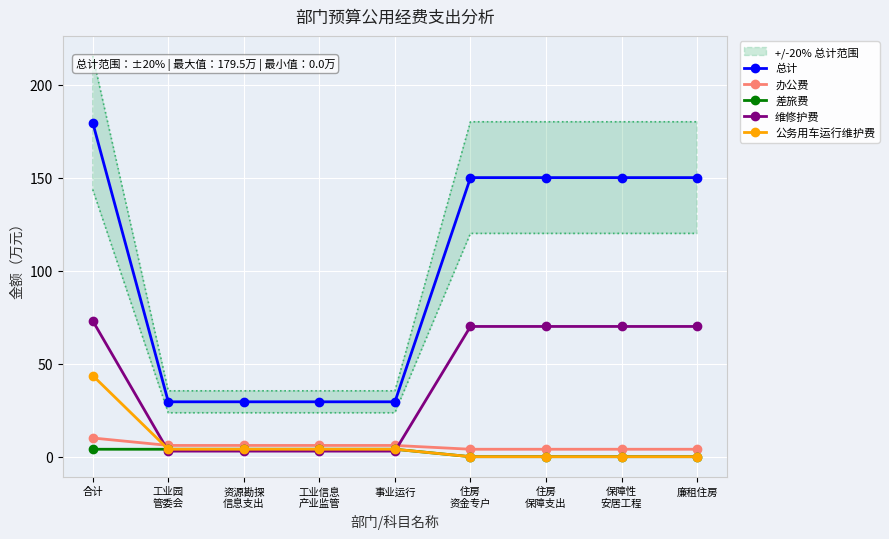

Is it true that 总计 equals 29.5 at 事业运行?

True